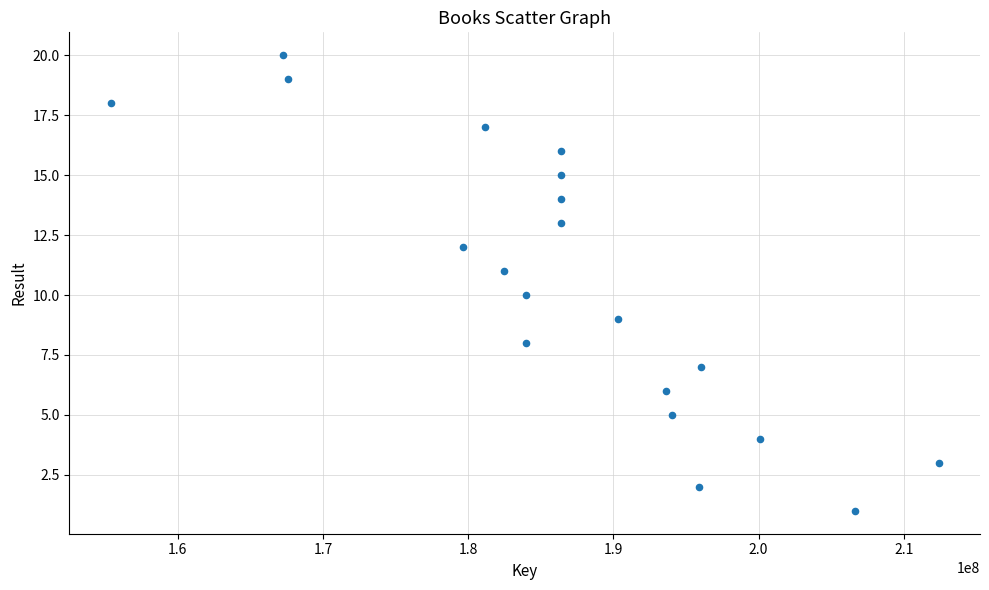

What is the range of X values (max minus min)?

57015392